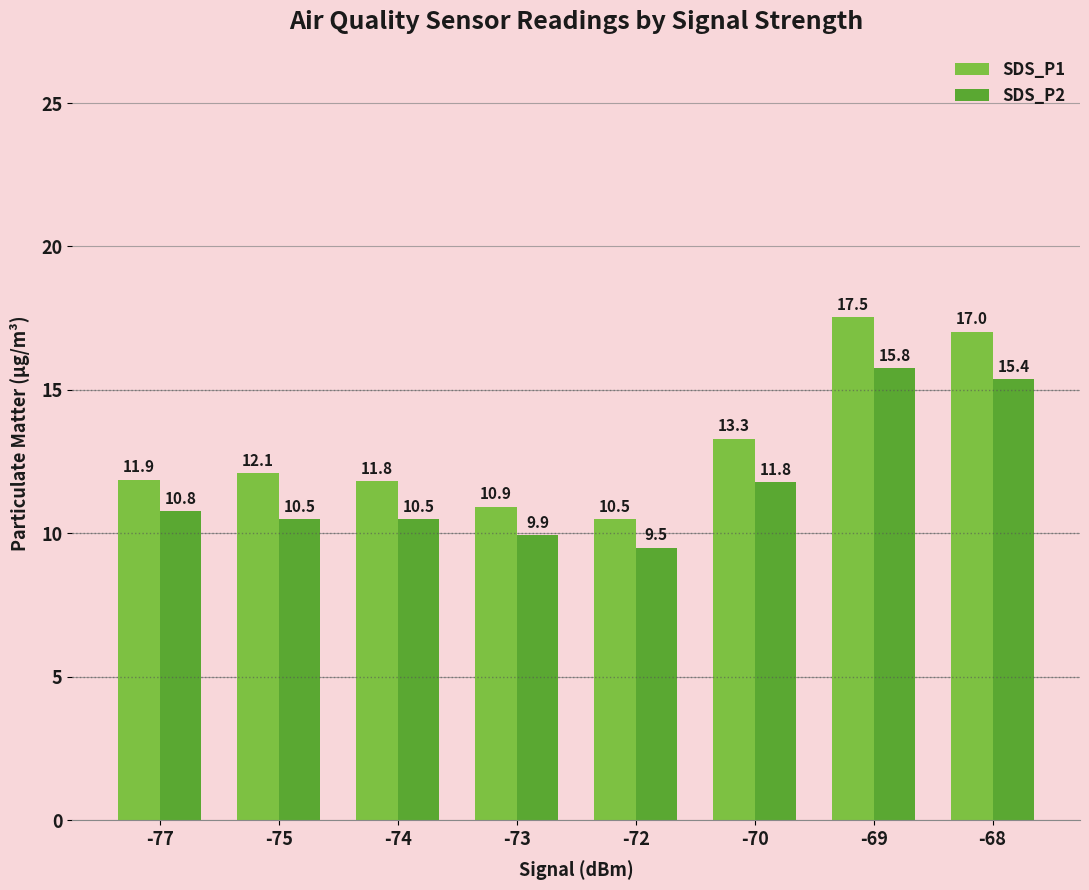

At which category is the sum across all series the highest?

-69